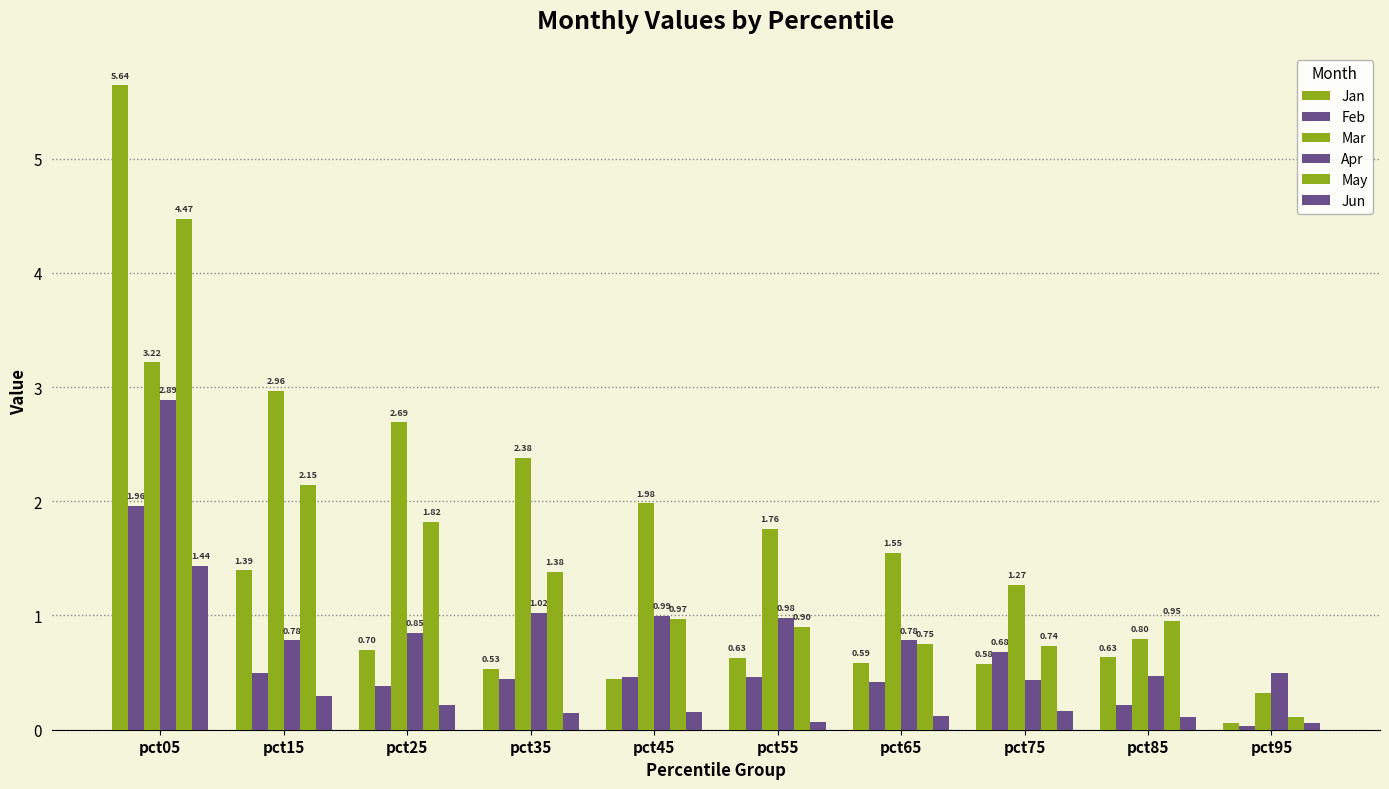

How many groups of bars are there?

10